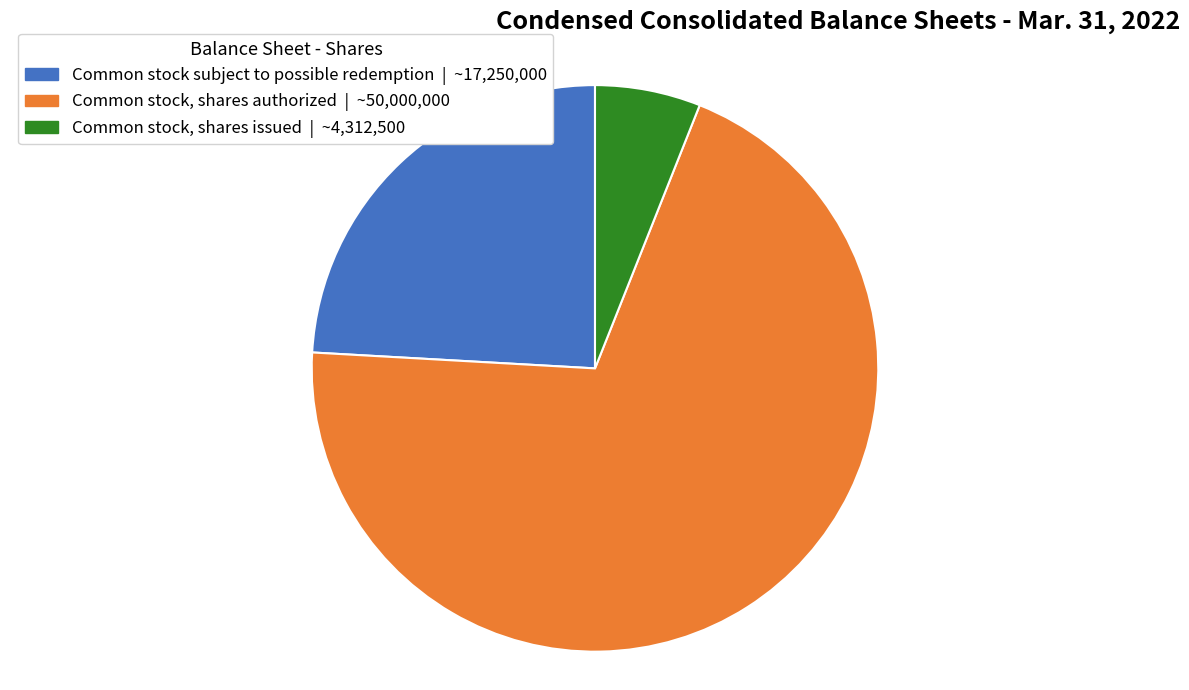

Which slice is the smallest?

Common stock, shares issued